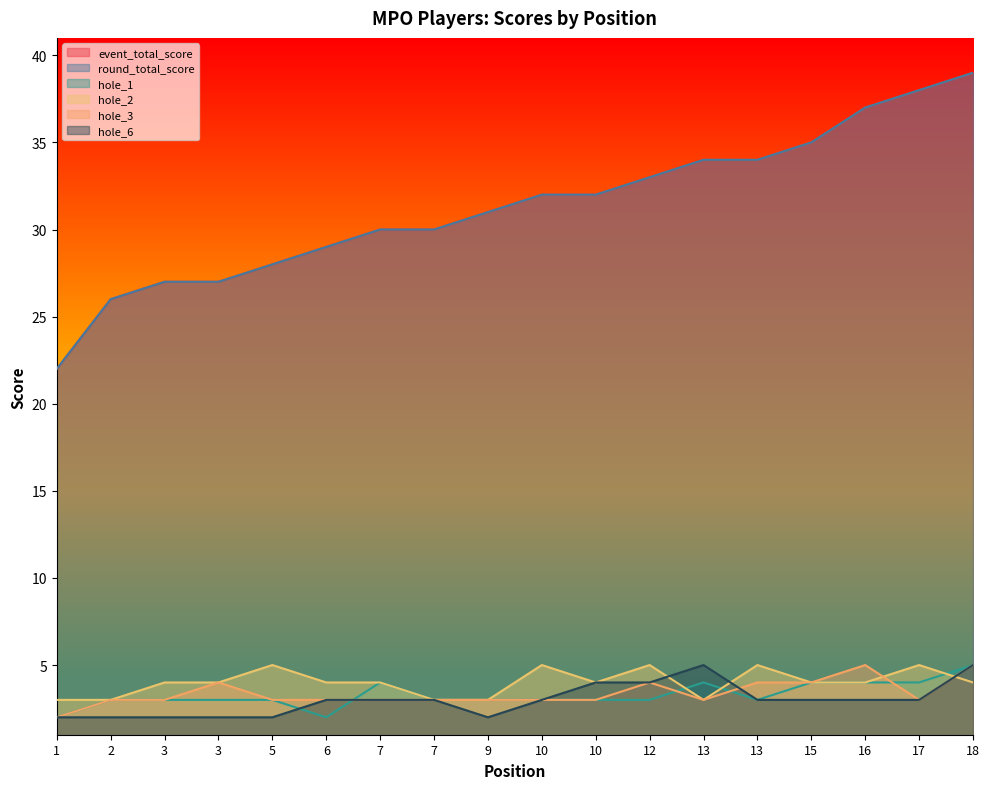

What are all the series names shown in the legend?

event_total_score, round_total_score, hole_1, hole_2, hole_3, hole_6